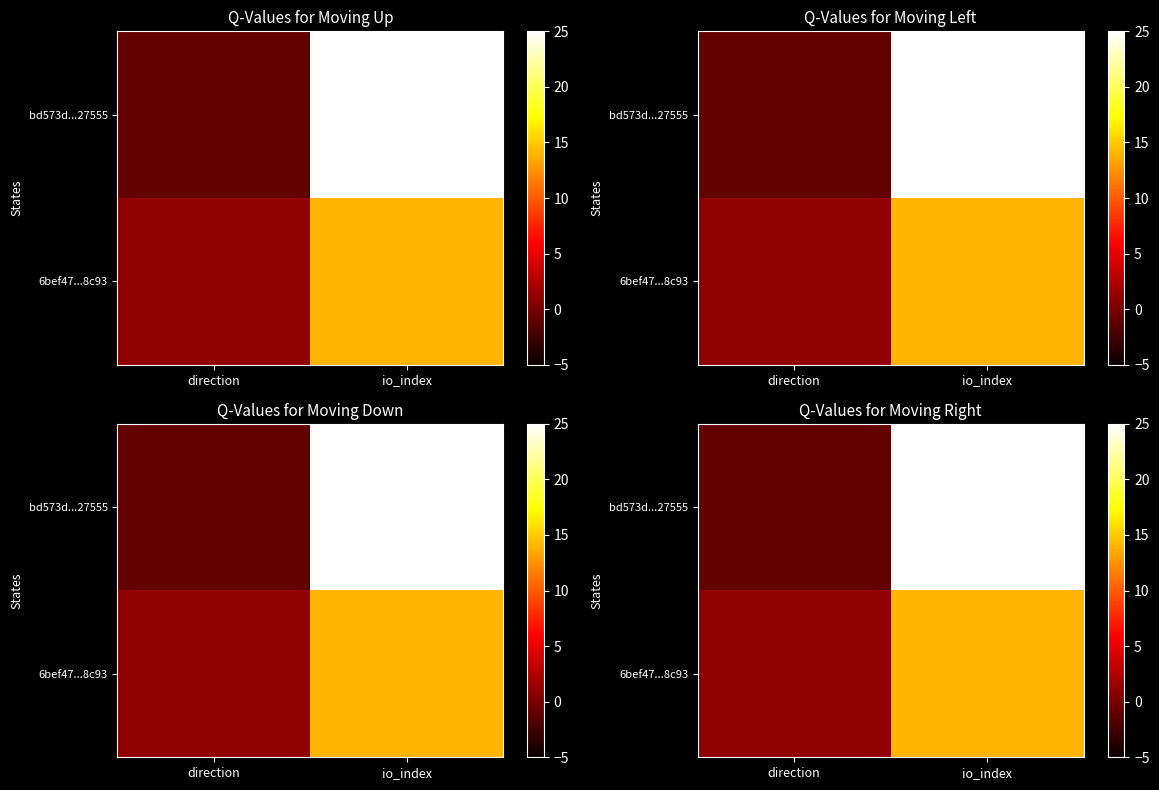

Count the number of categories in the chart.

2